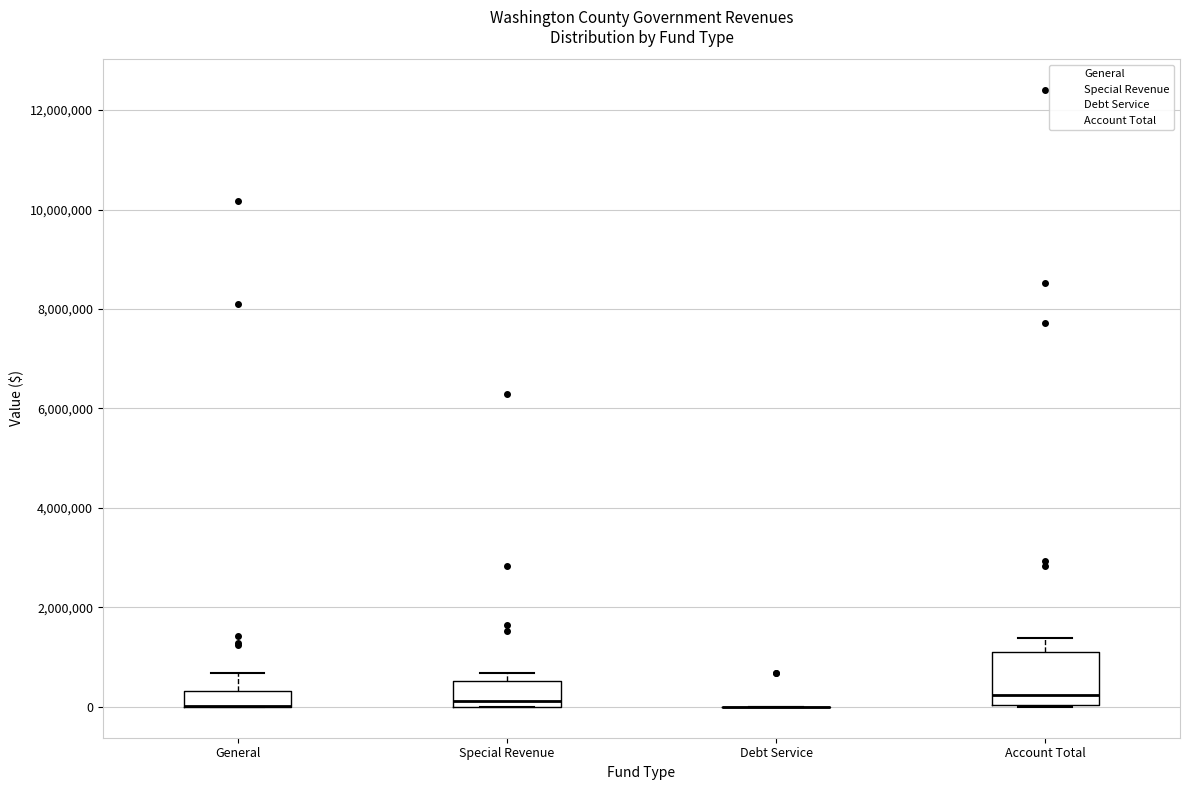

Which box is the tallest, from its lower edge to its upper edge?

Account Total